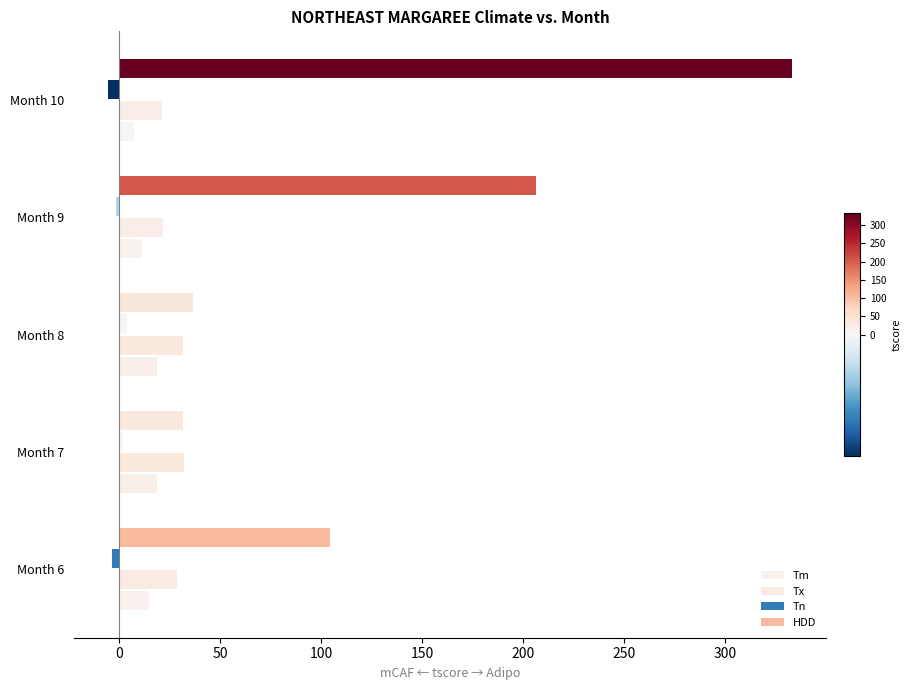

What is the average value of the Tn series?

-1.1